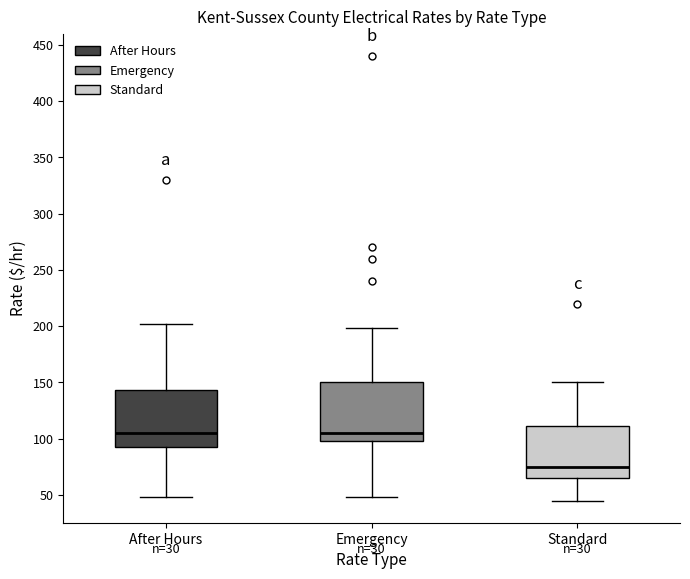

Reading left to right, read every box against the y-axis: the position of its median line, the range the box covers, and the ends of its whiskers. The values are not printed on the chart, so give them approximately, as read against the axis.

After Hours: median 105, box 95 to 145, whiskers 50 to 200
Emergency: median 105, box 100 to 150, whiskers 50 to 200
Standard: median 75, box 65 to 110, whiskers 45 to 150